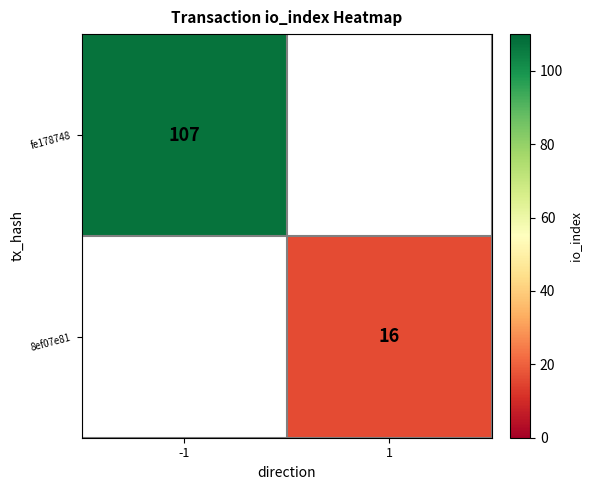

Is it true that 8ef07e81 equals 16 at 1?

True